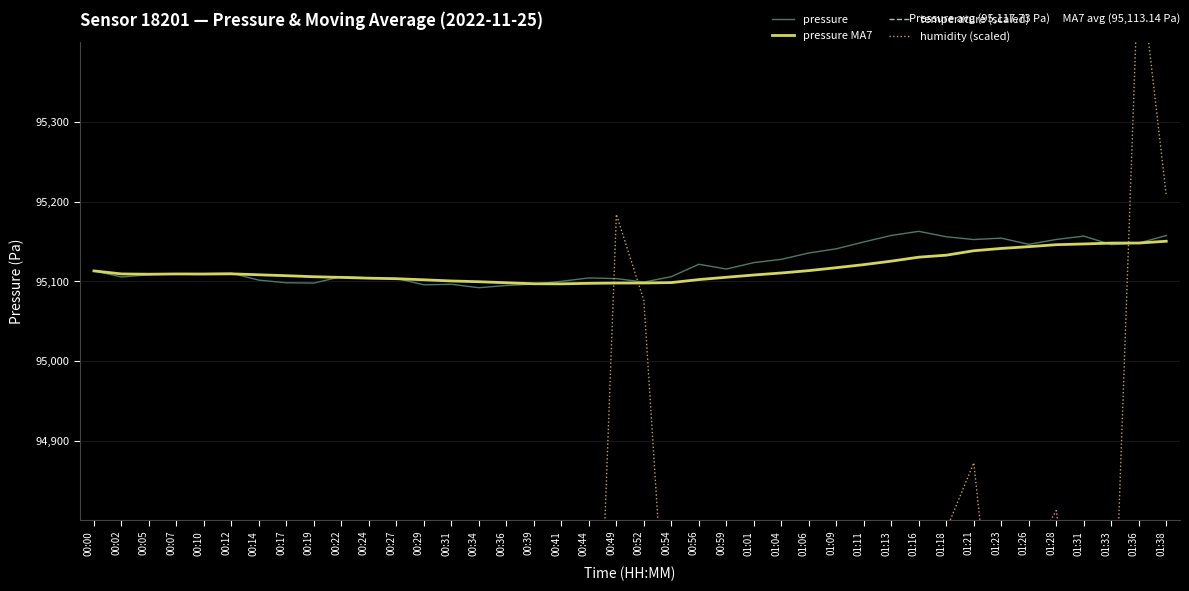

What is the value of the temperature (scaled) point at the 28th from the left?

89000.0